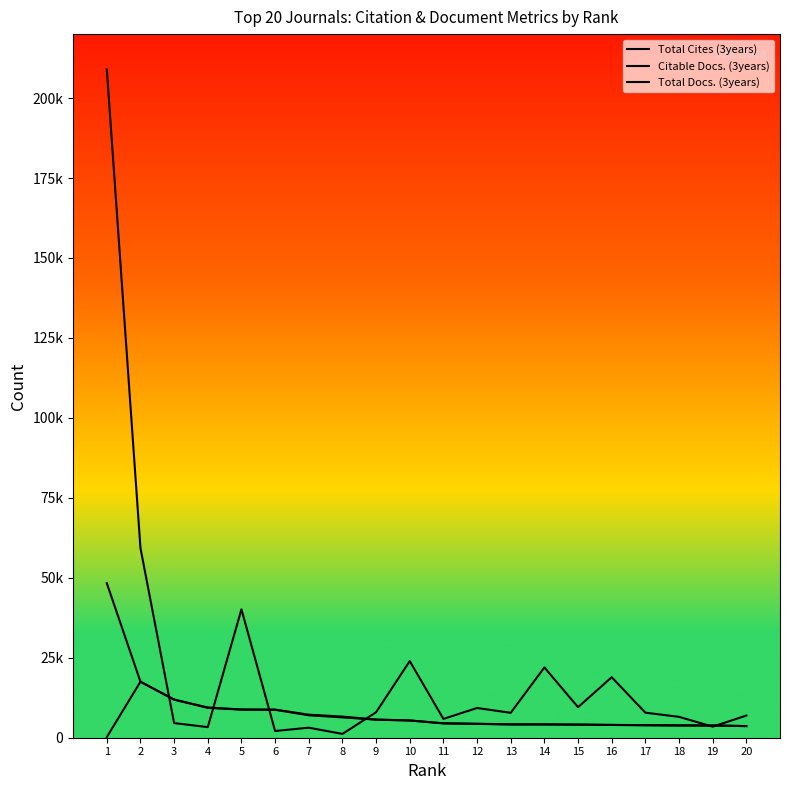

Between 8 and 14, which series saw the biggest shift?

Total Cites (3years)